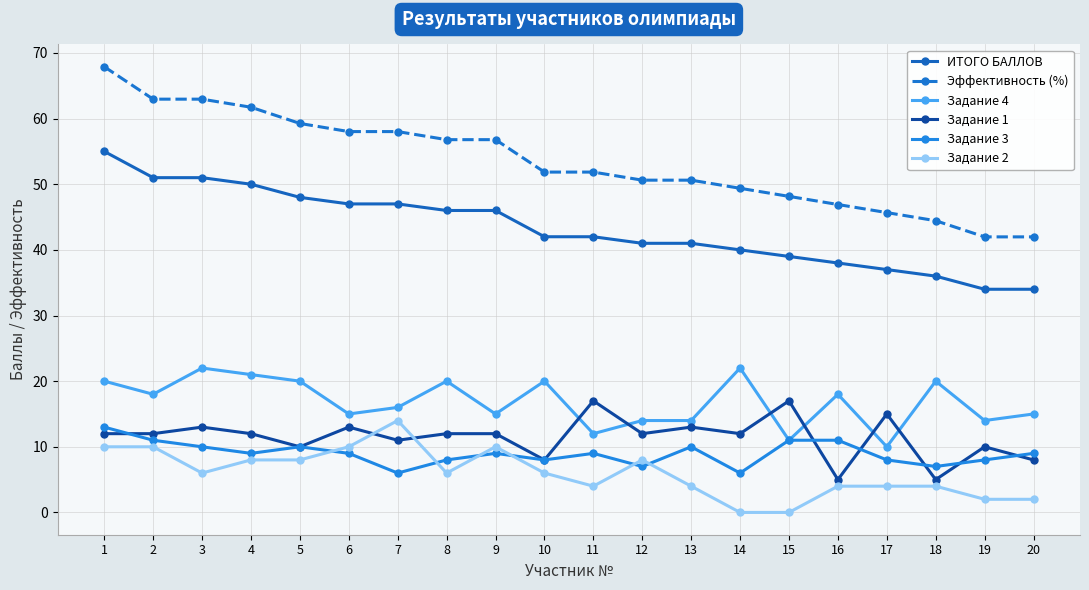

Read the Задание 4 value at 18.

20.0